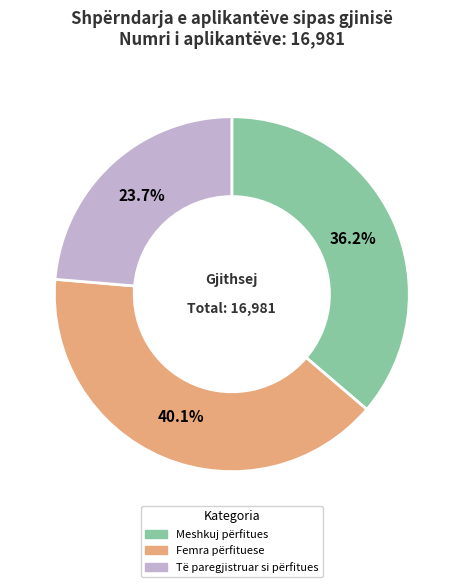

What percentage do Meshkuj përfitues and Të paregjistruar si përfitues together represent?

59.9%